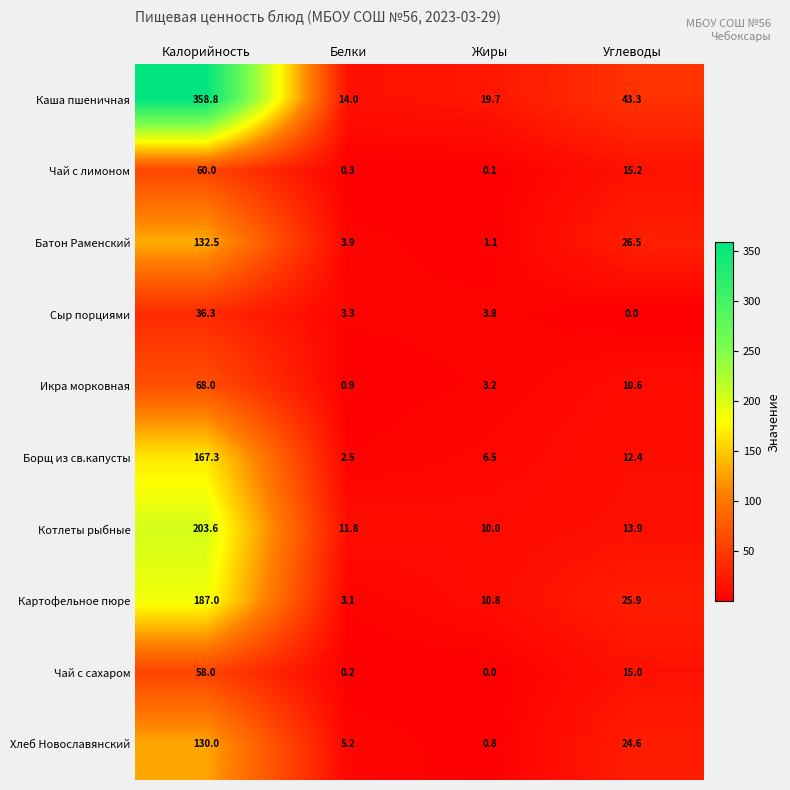

What is the maximum value shown in the chart?

358.8